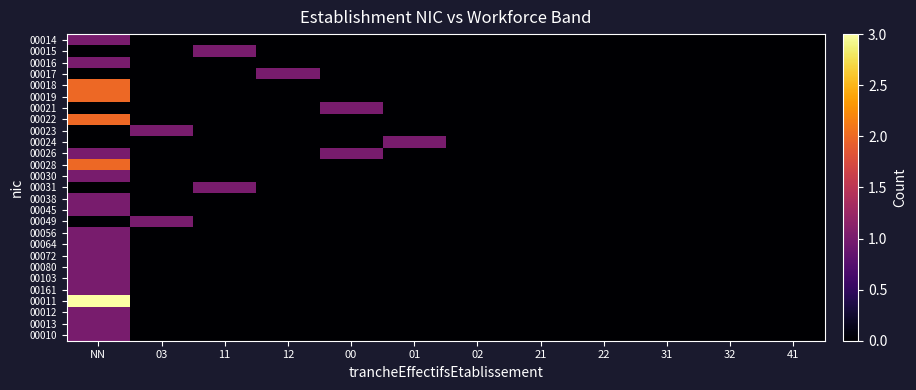

At how many categories does at least one series exceed 1?

1